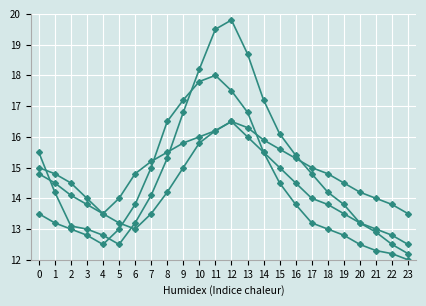

How many lines are shown in the chart?

4